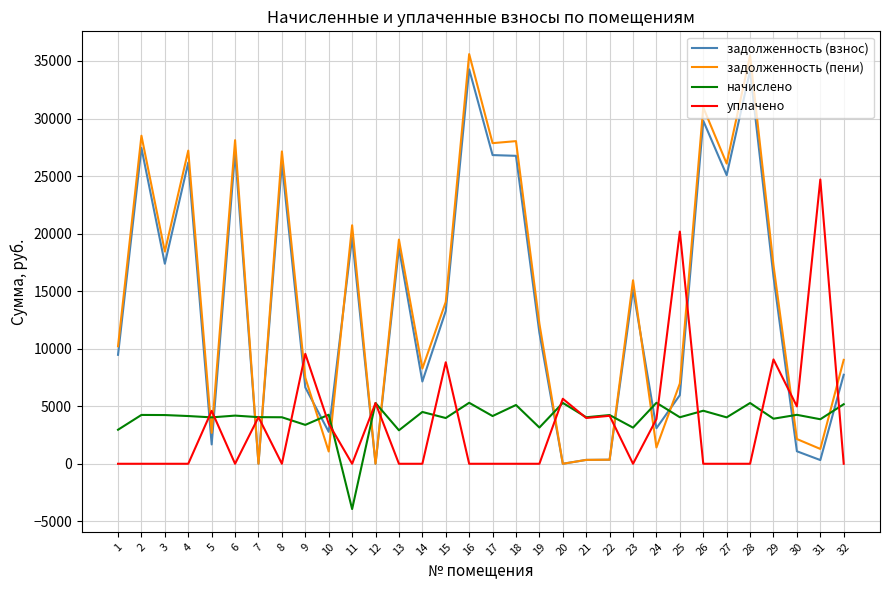

What is the highest value of the задолженность (взнос) series?

34272.5